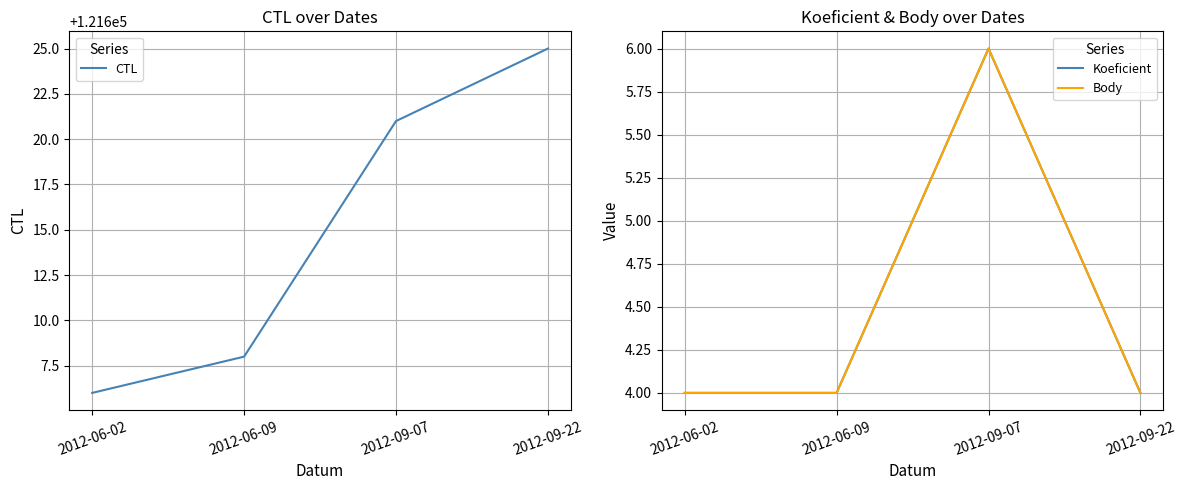

True or false: Body and CTL cross at least once.

False